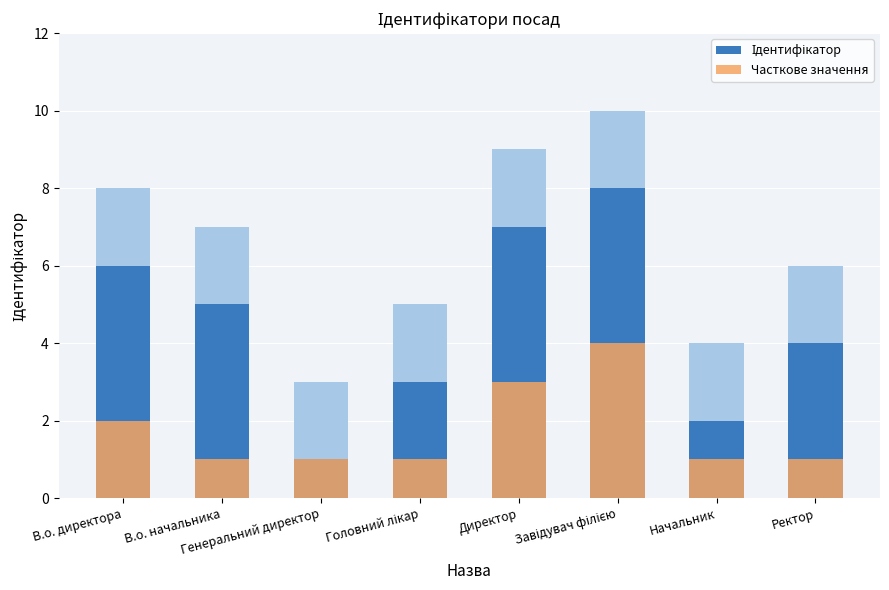

Which series changed the most between Генеральний директор and Головний лікар?

Ідентифікатор